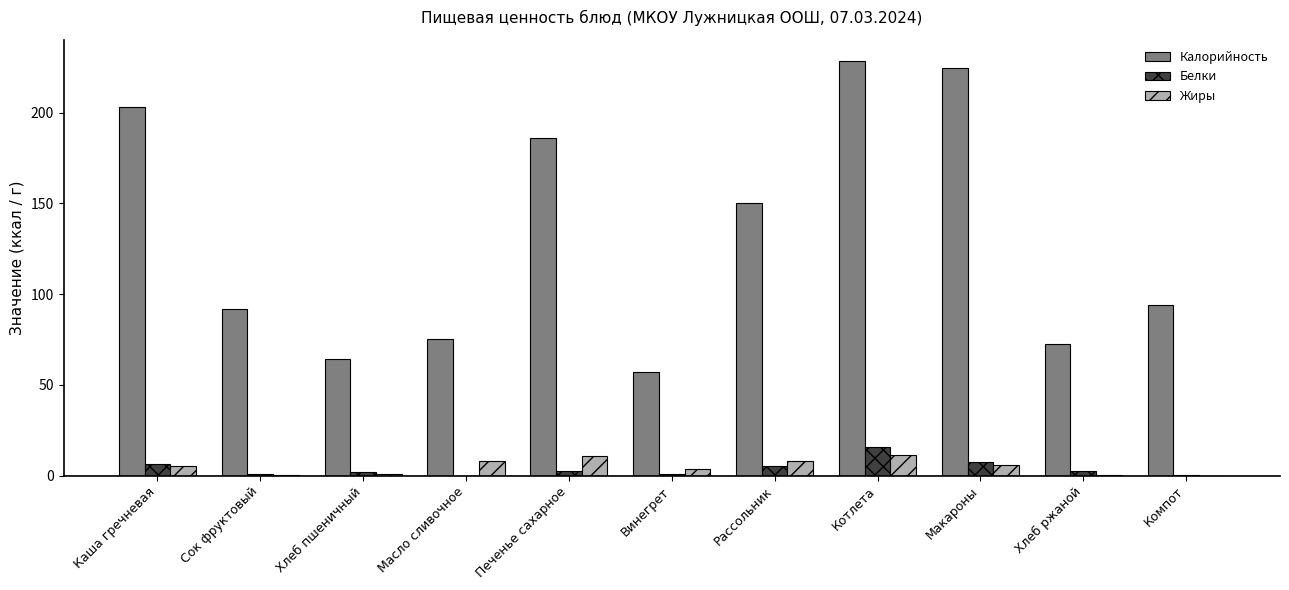

Where is Калорийность nearest to the value 142?

Рассольник